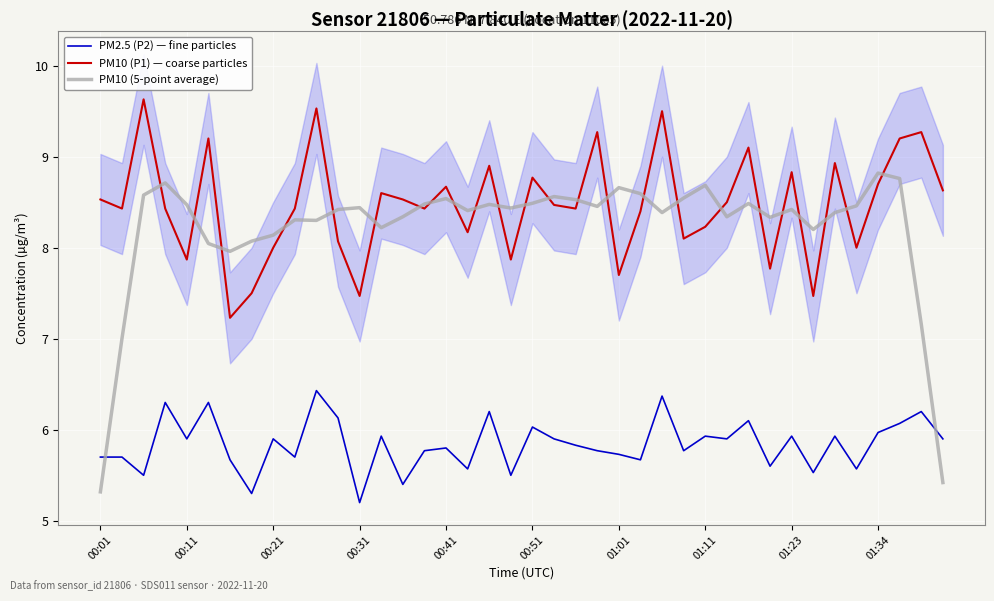

True or false: PM2.5 (P2) — fine particles has more than 1 interior local peaks.

True